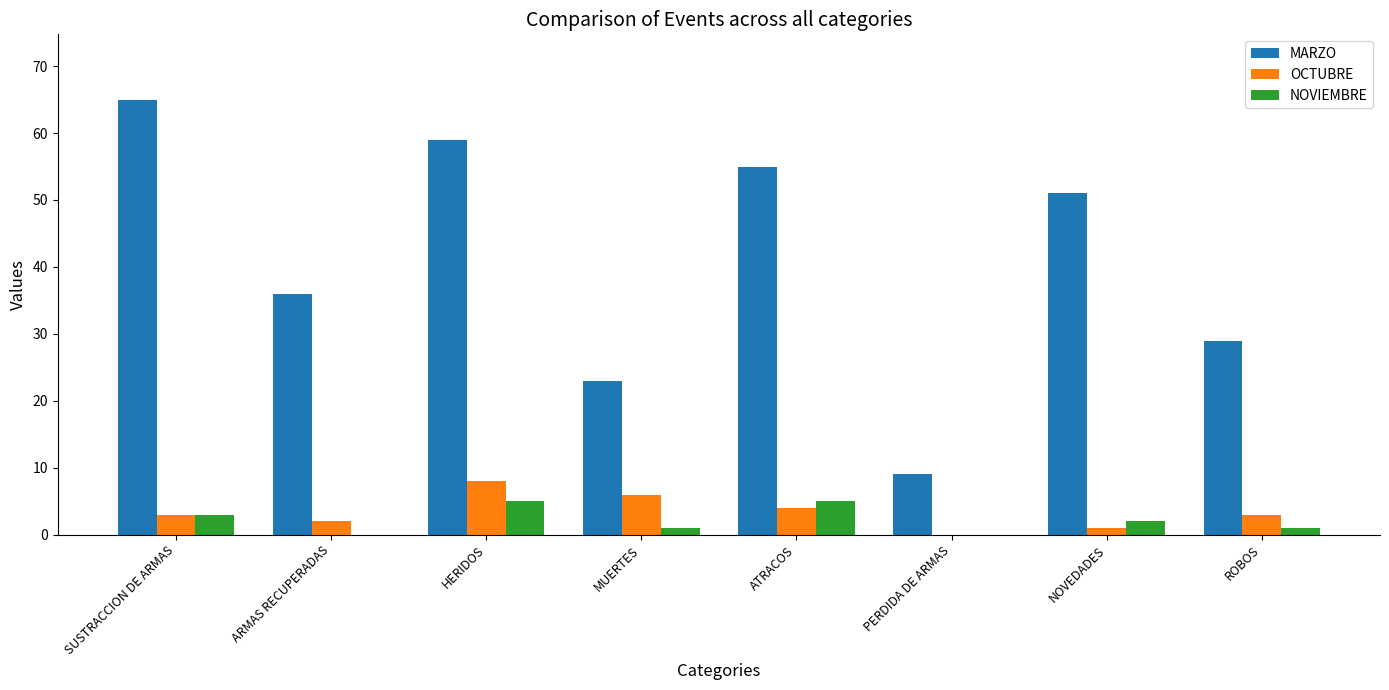

Reading left to right, list all the values displayed in this chart.

MARZO: SUSTRACCION DE ARMAS=65	ARMAS RECUPERADAS=36	HERIDOS=59	MUERTES=23	ATRACOS=55	PERDIDA DE ARMAS=9	NOVEDADES=51	ROBOS=29
OCTUBRE: SUSTRACCION DE ARMAS=3	ARMAS RECUPERADAS=2	HERIDOS=8	MUERTES=6	ATRACOS=4	PERDIDA DE ARMAS=0	NOVEDADES=1	ROBOS=3
NOVIEMBRE: SUSTRACCION DE ARMAS=3	ARMAS RECUPERADAS=0	HERIDOS=5	MUERTES=1	ATRACOS=5	PERDIDA DE ARMAS=0	NOVEDADES=2	ROBOS=1